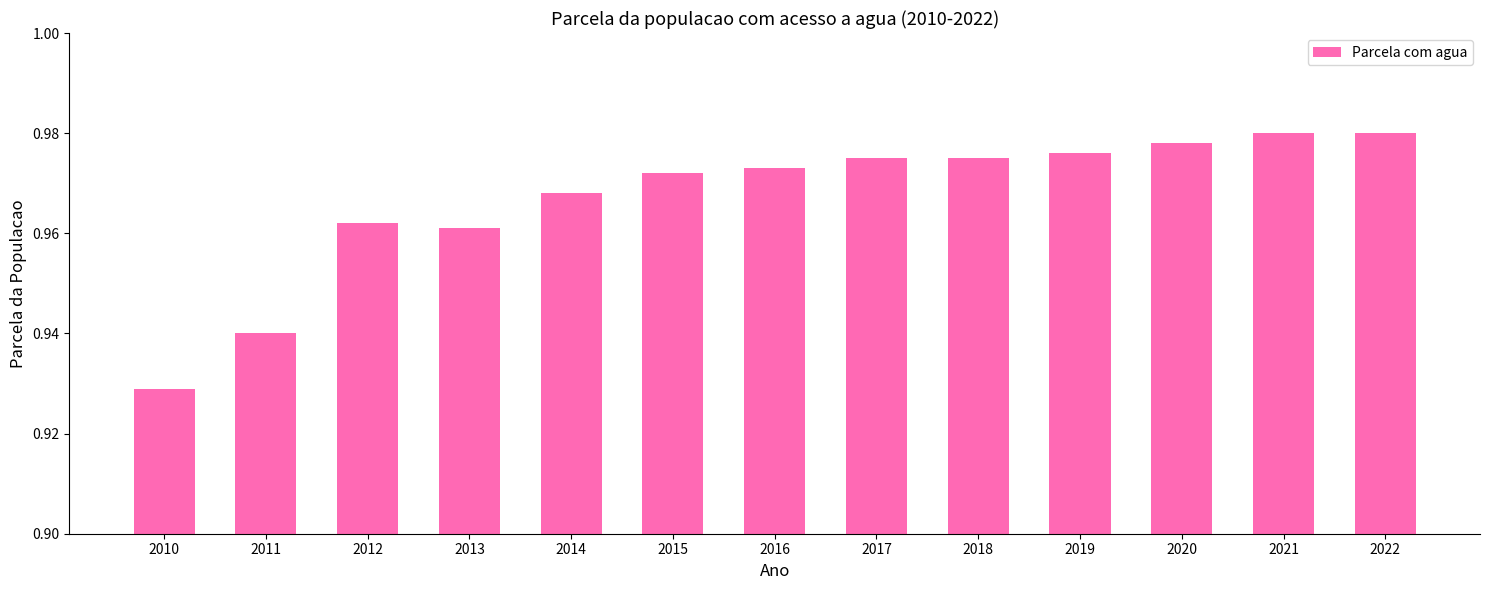

Which category has the lowest value across all series?

2010